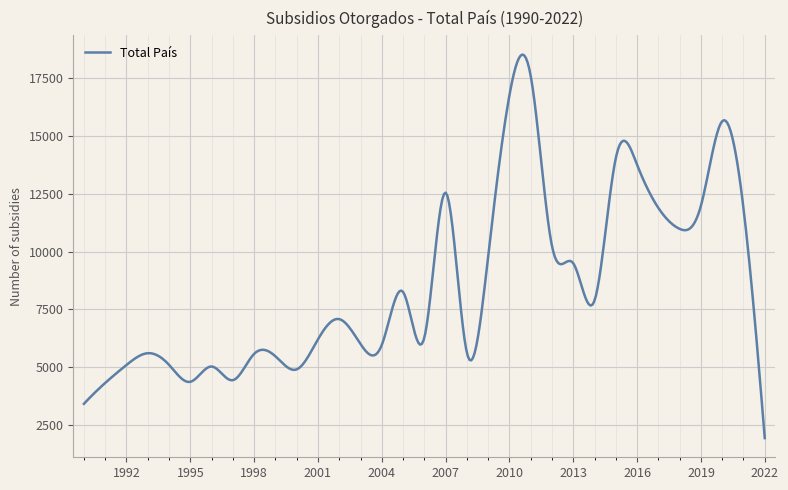

What is the difference between the maximum and minimum values?

16593.5